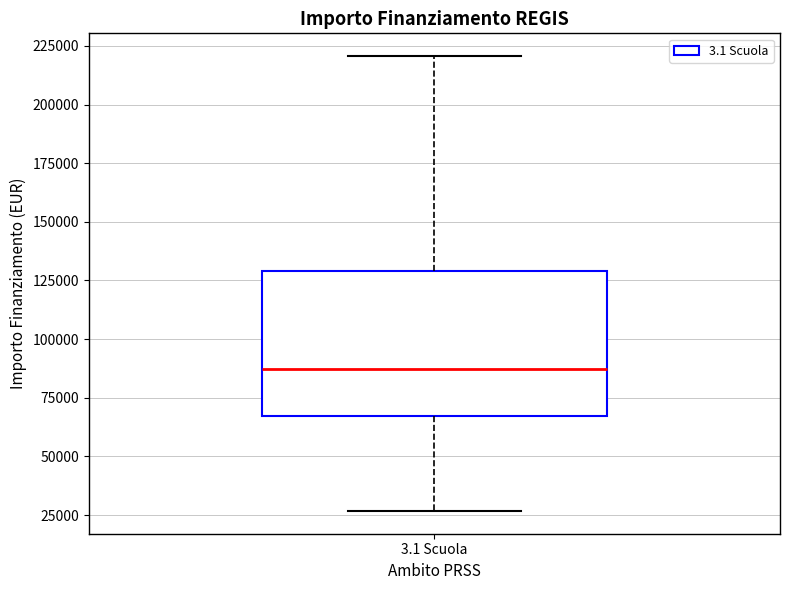

Transcribe this box plot: give where the median line is, the range the box spans, and where the two whiskers end, as read against the y-axis. The values are not printed on the chart, so give them approximately, as read against the axis.

median 85000, box 65000 to 130000, whiskers 25000 to 220000